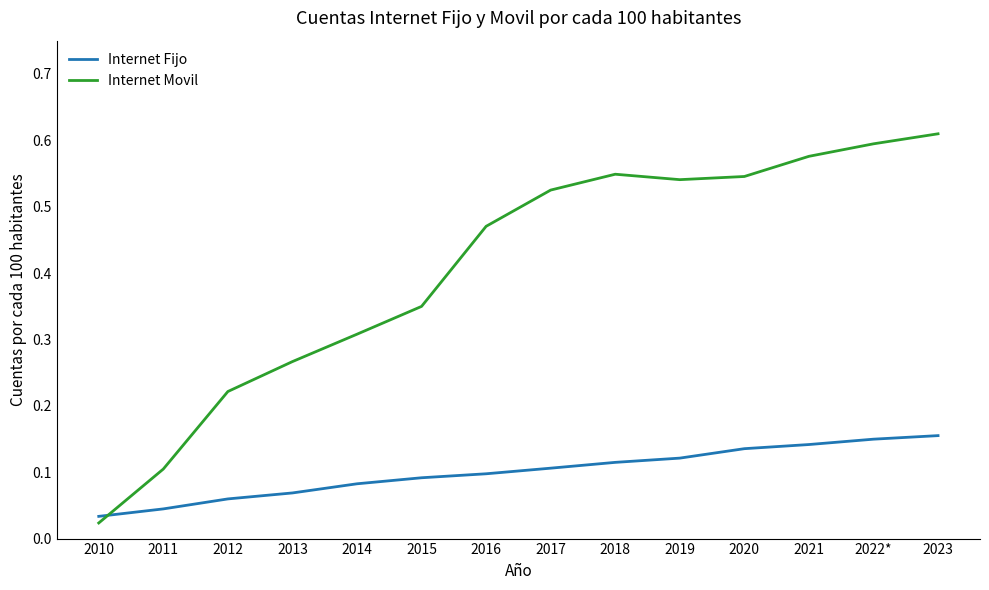

What position from the right is 2019?

5